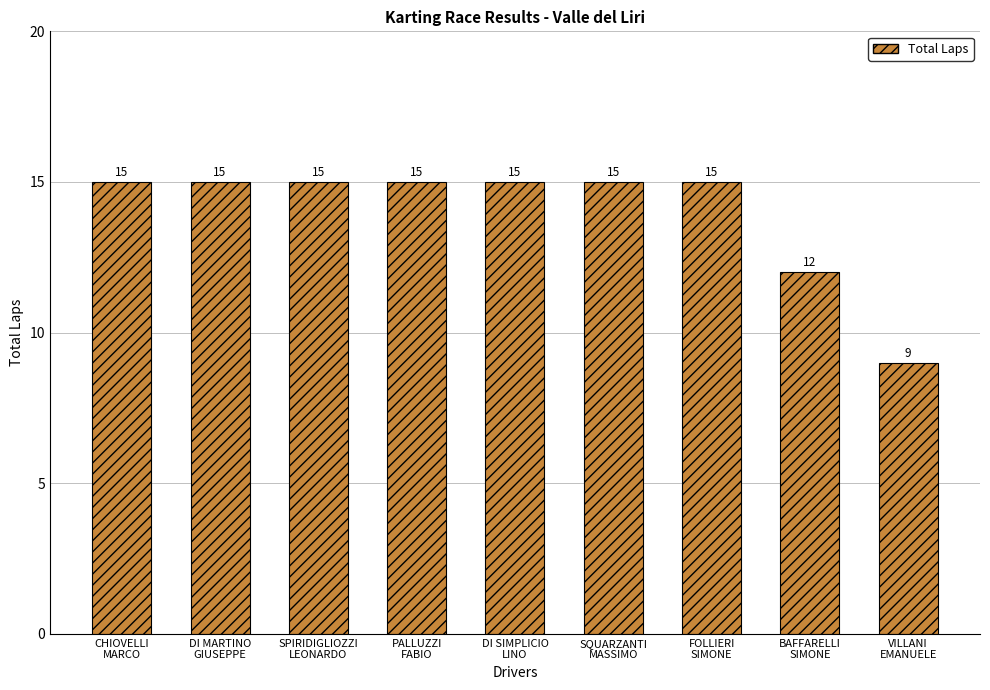

What is the sum of the values at FOLLIERI
SIMONE and VILLANI
EMANUELE?

24